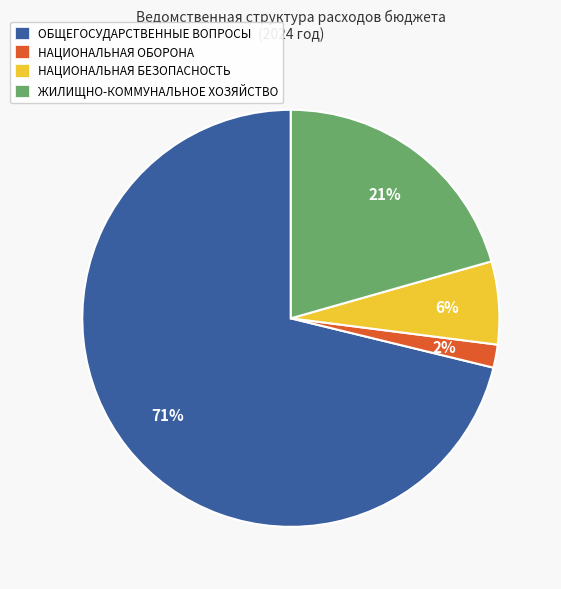

To the nearest percent, what is the average slice percentage?

25%